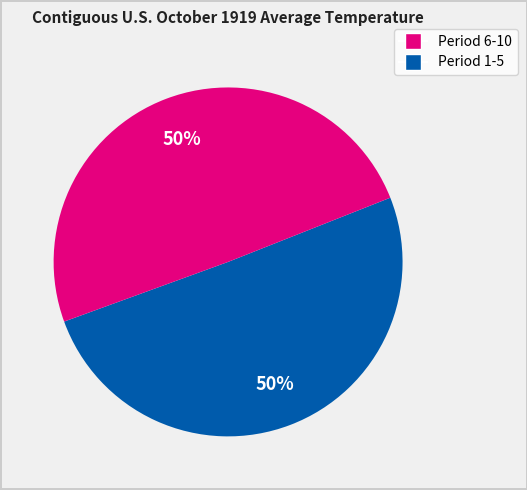

To the nearest percent, what is the average slice percentage?

50%